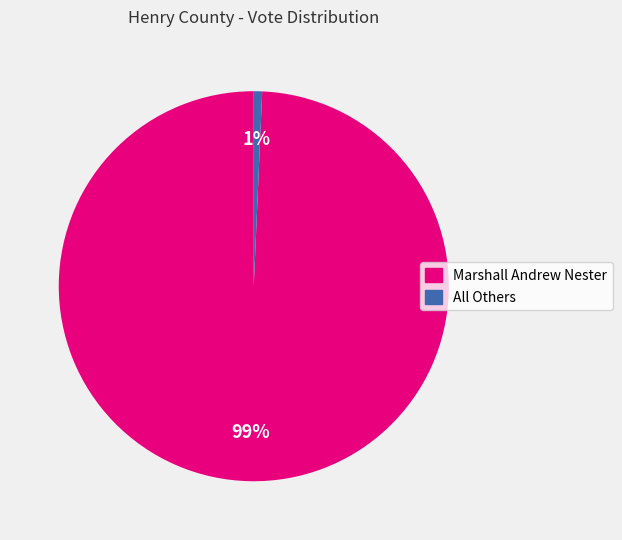

Which category has the smallest portion of the pie?

All Others